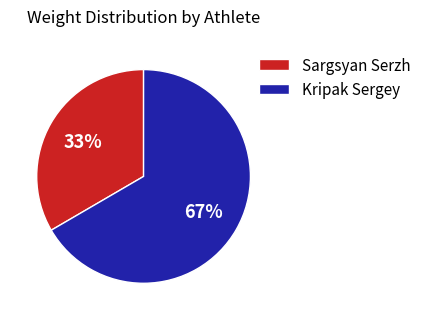

True or false: Kripak Sergey accounts for 67% of the total.

True